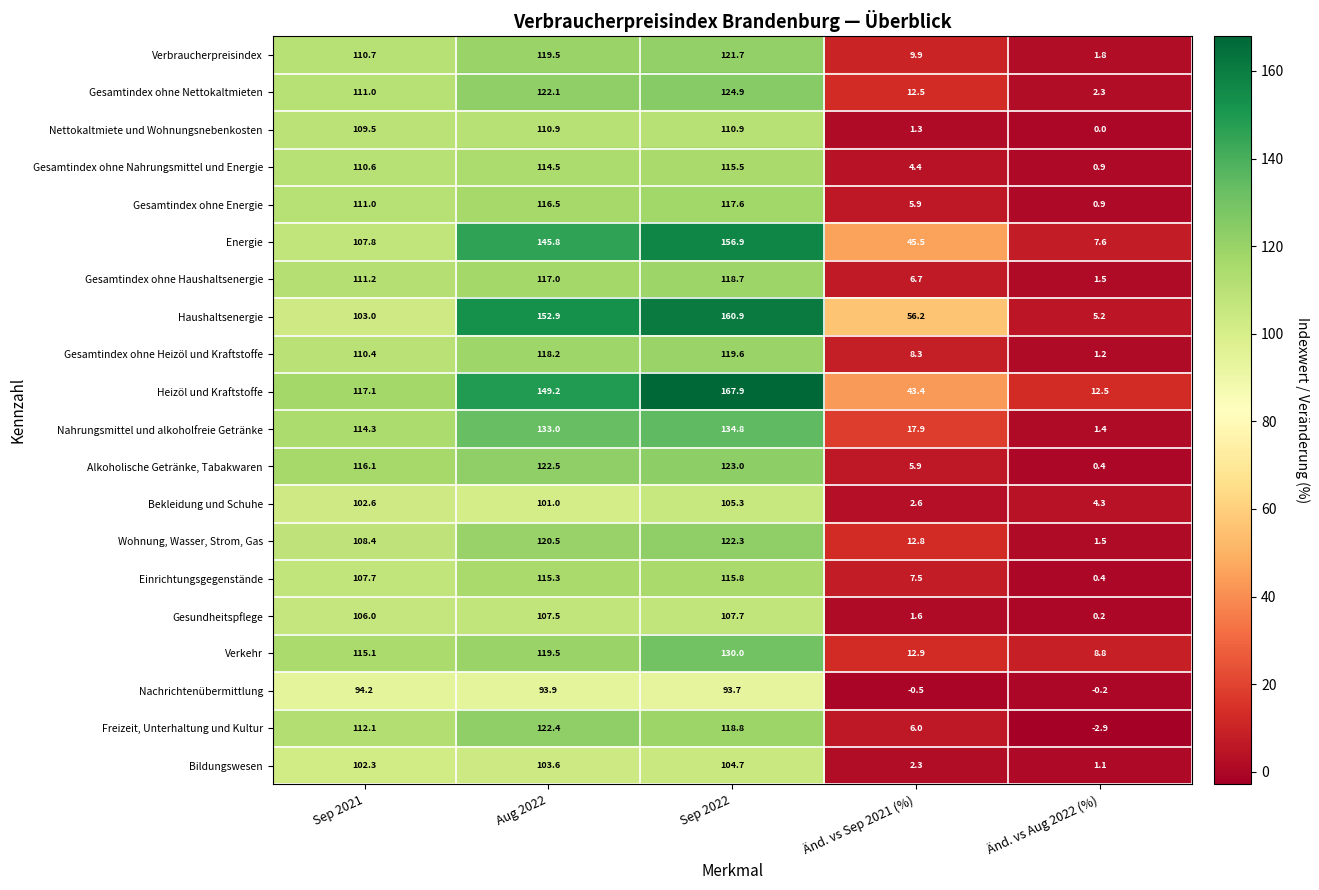

List the labels in order of Gesamtindex ohne Heizöl und Kraftstoffe value, largest first.

Sep 2022, Aug 2022, Sep 2021, Änd. vs Sep 2021 (%), Änd. vs Aug 2022 (%)